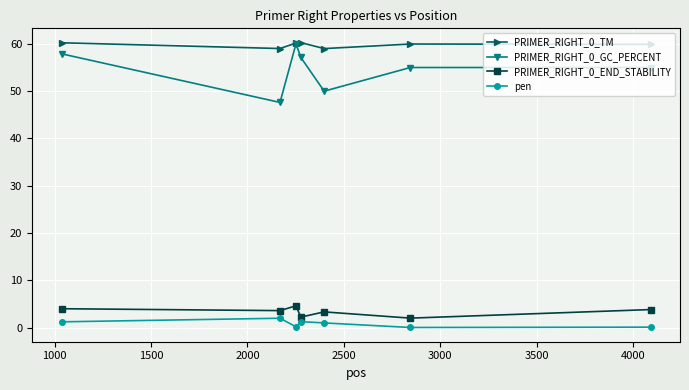

True or false: PRIMER_RIGHT_0_TM and pen cross at least once.

False